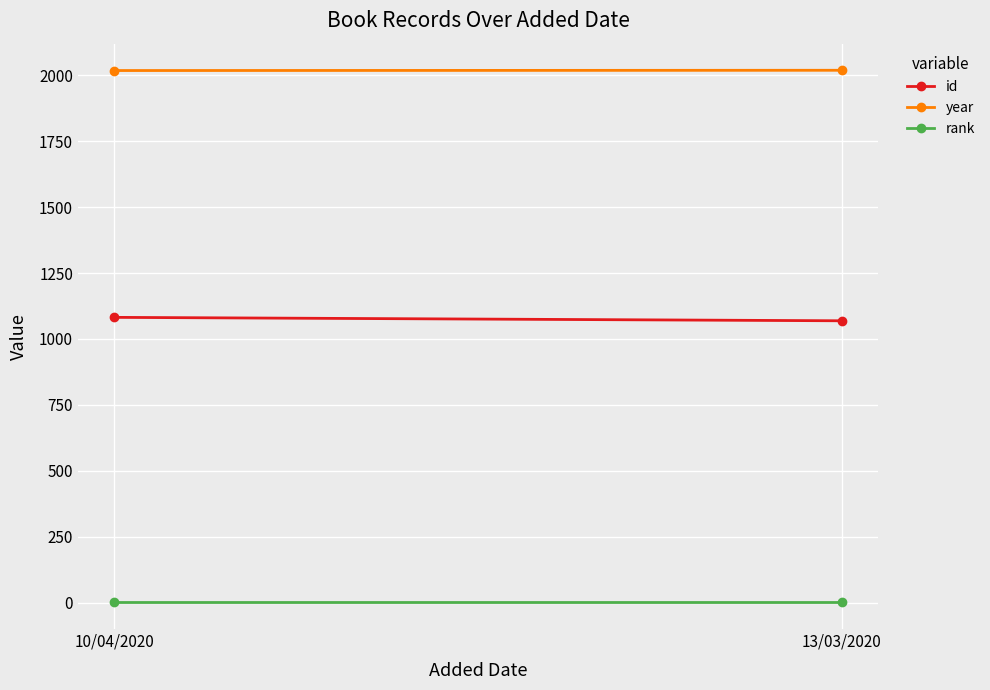

True or false: id has a value of 524 at 10/04/2020.

False